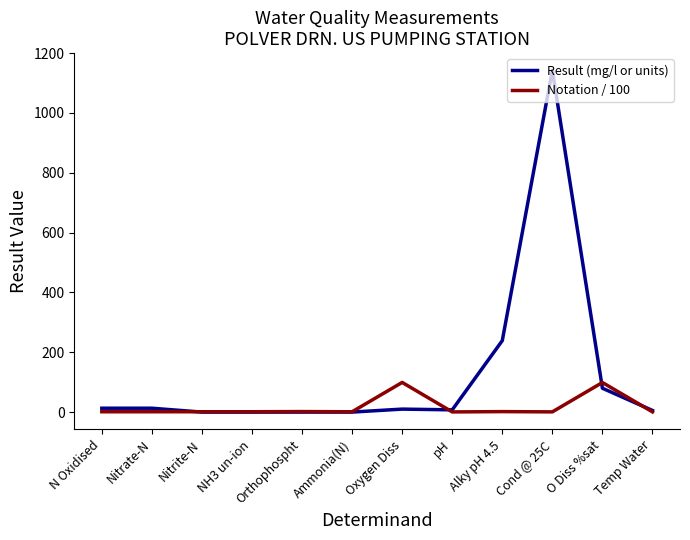

The value of Notation / 100 at Oxygen Diss is 158.4. True or false?

False